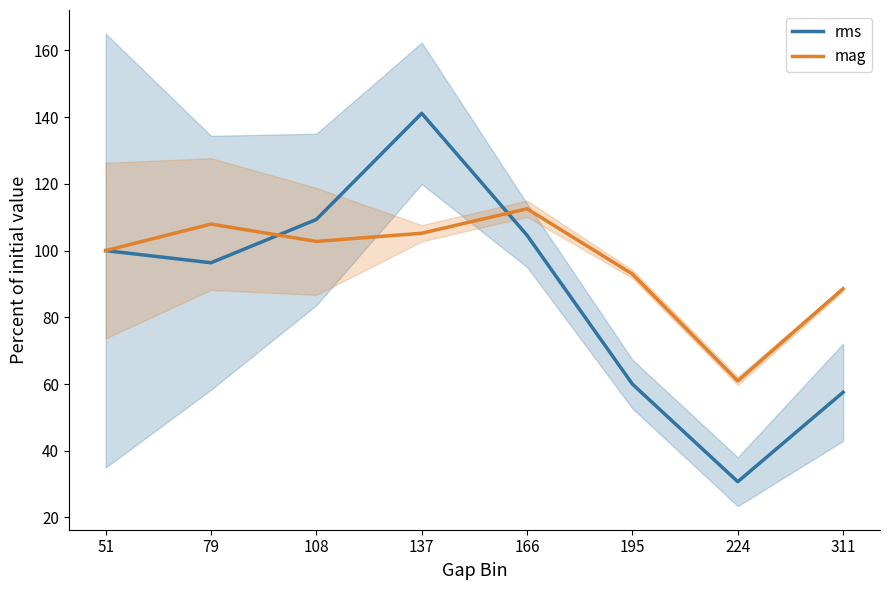

Which category has the lowest value in the rms series?

224